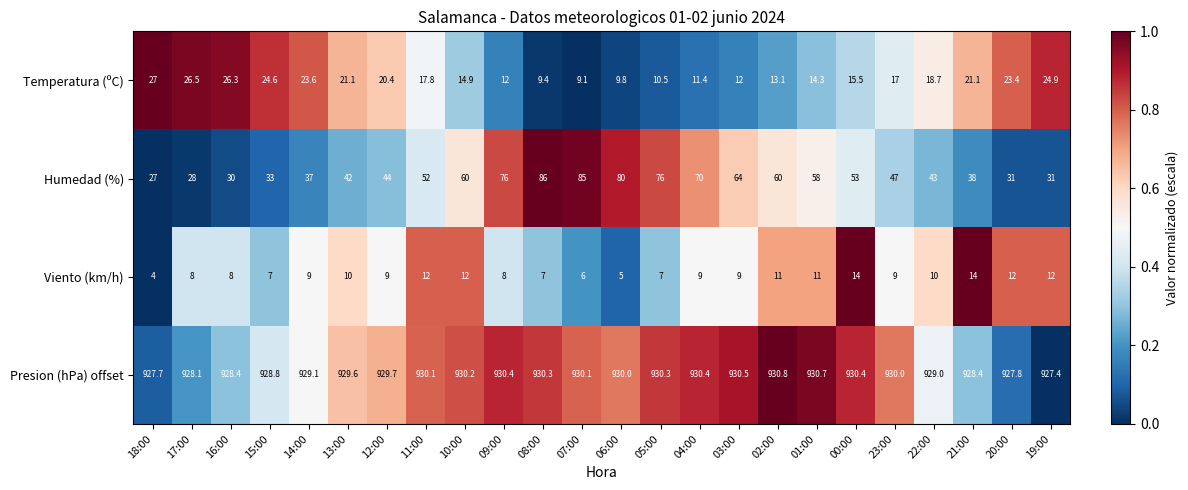

Rank the series by their maximum value, from lowest to highest.

Viento (km/h), Temperatura (ºC), Humedad (%), Presion (hPa) offset